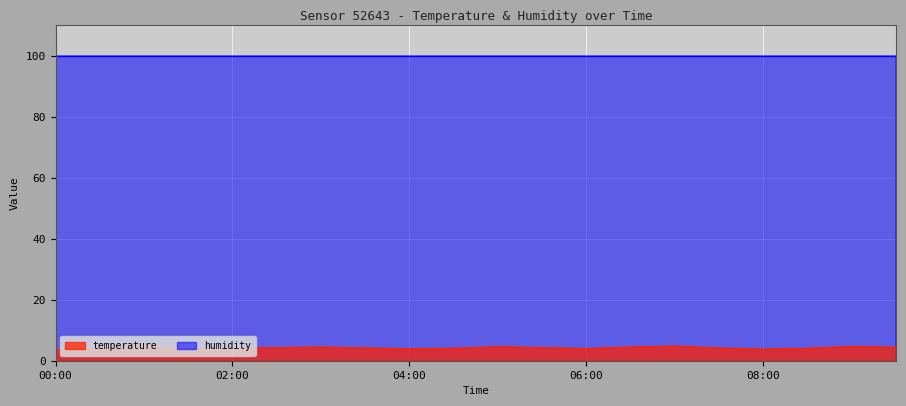

What is the minimum value shown in the chart?

3.7